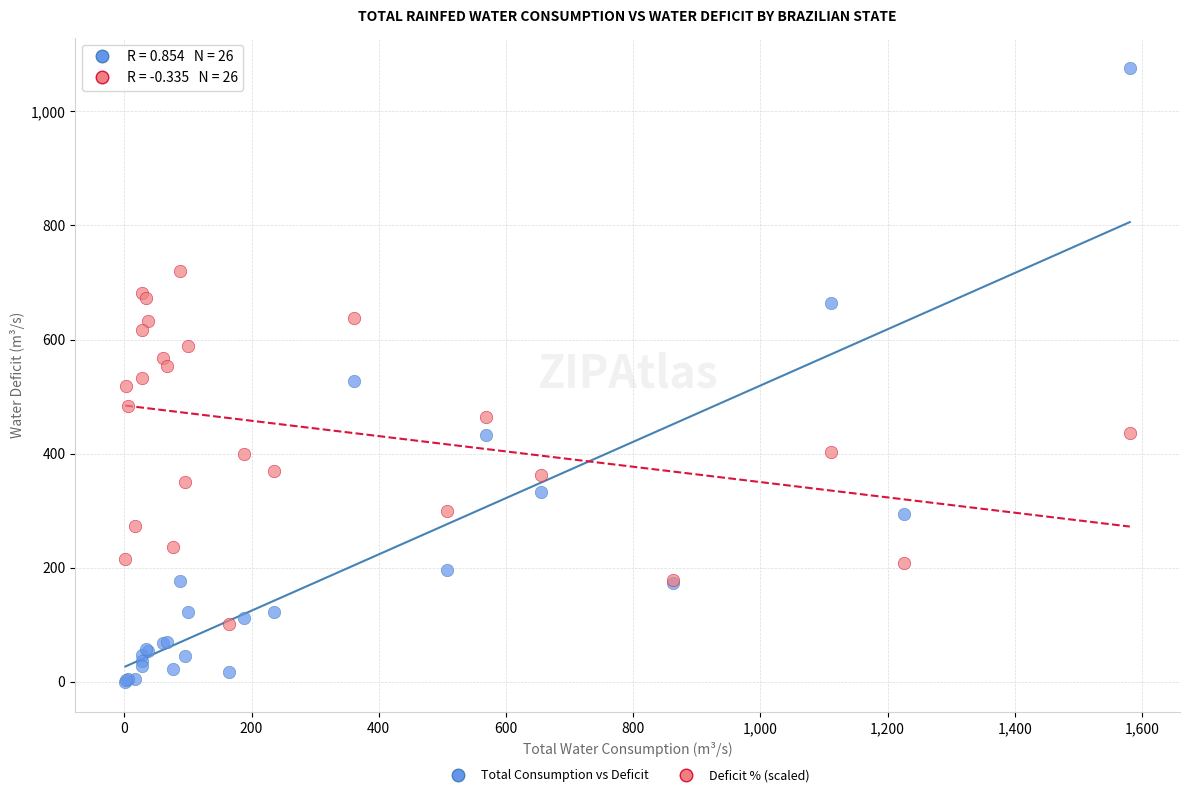

Which series reaches the minimum Y coordinate?

Total Consumption vs Deficit